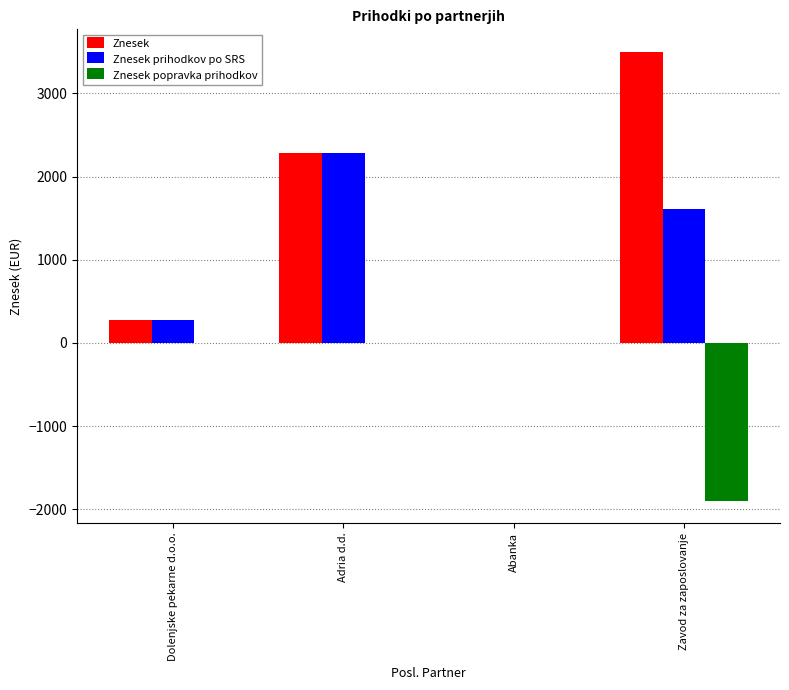

Which series has the widest spread of values?

Znesek